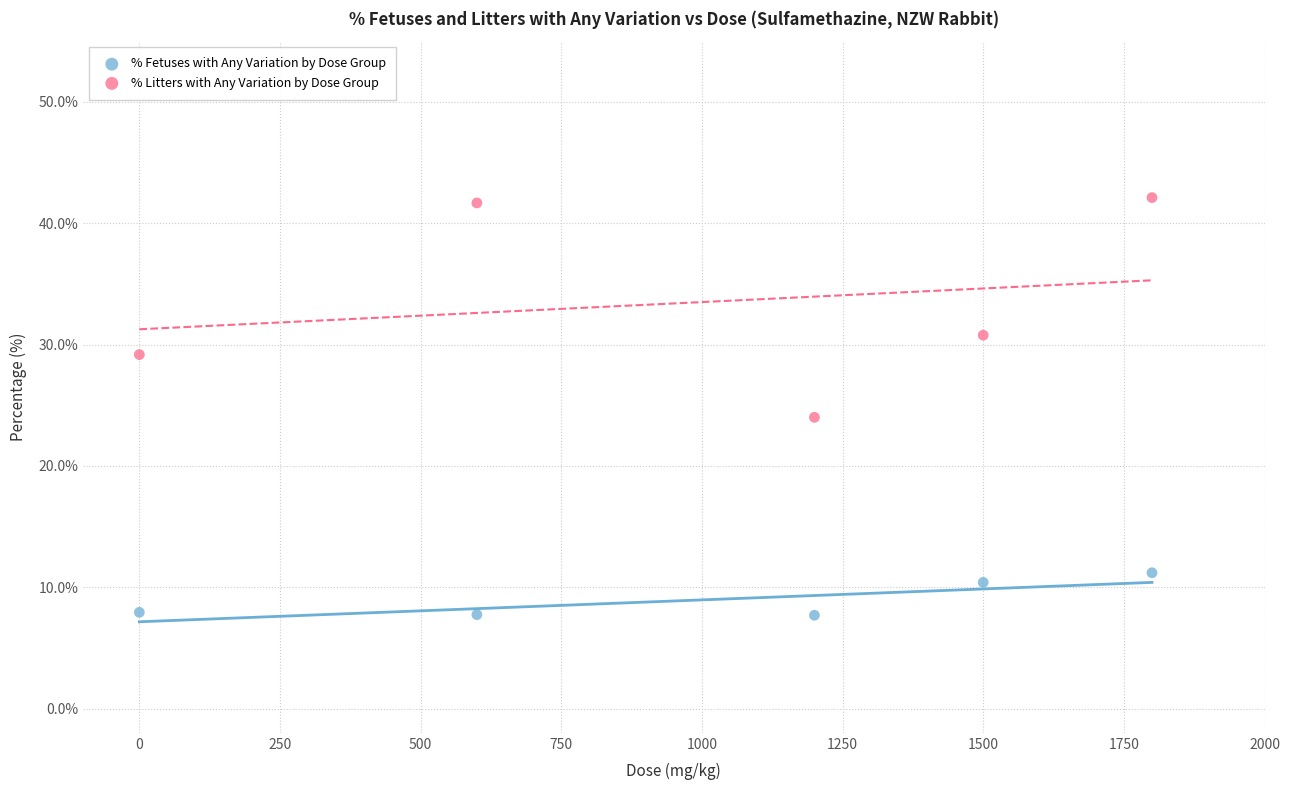

Which series contains the lowest Y value?

% Fetuses with Any Variation by Dose Group